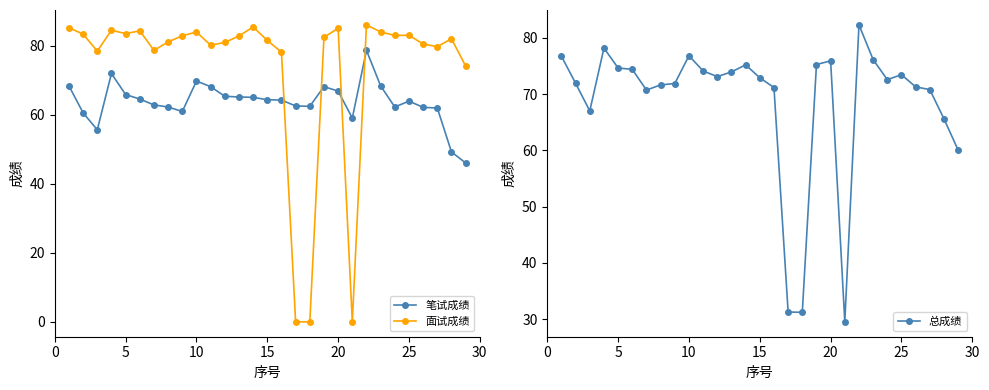

True or false: 笔试成绩 has more than 2 interior local peaks.

True